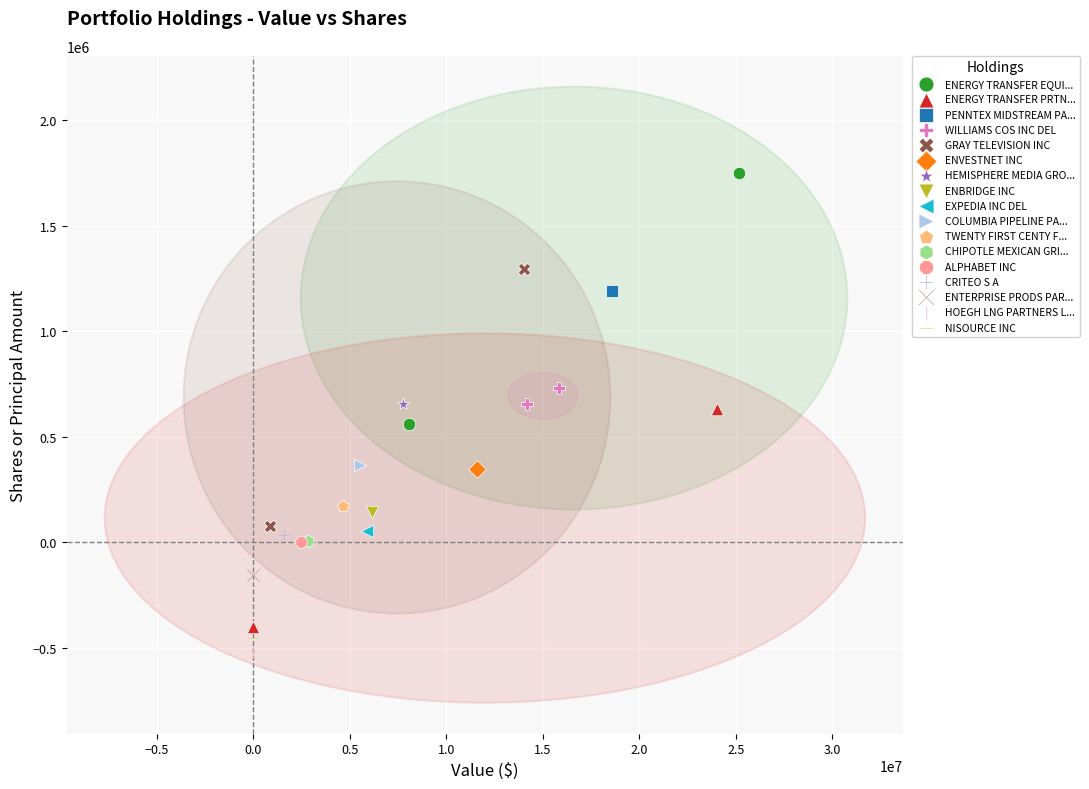

What are all the series names shown in the legend?

ENERGY TRANSFER EQUI..., ENERGY TRANSFER PRTN..., PENNTEX MIDSTREAM PA..., WILLIAMS COS INC DEL, GRAY TELEVISION INC, ENVESTNET INC, HEMISPHERE MEDIA GRO..., ENBRIDGE INC, EXPEDIA INC DEL, COLUMBIA PIPELINE PA..., TWENTY FIRST CENTY F..., CHIPOTLE MEXICAN GRI..., ALPHABET INC, CRITEO S A, ENTERPRISE PRODS PAR..., HOEGH LNG PARTNERS L..., NISOURCE INC